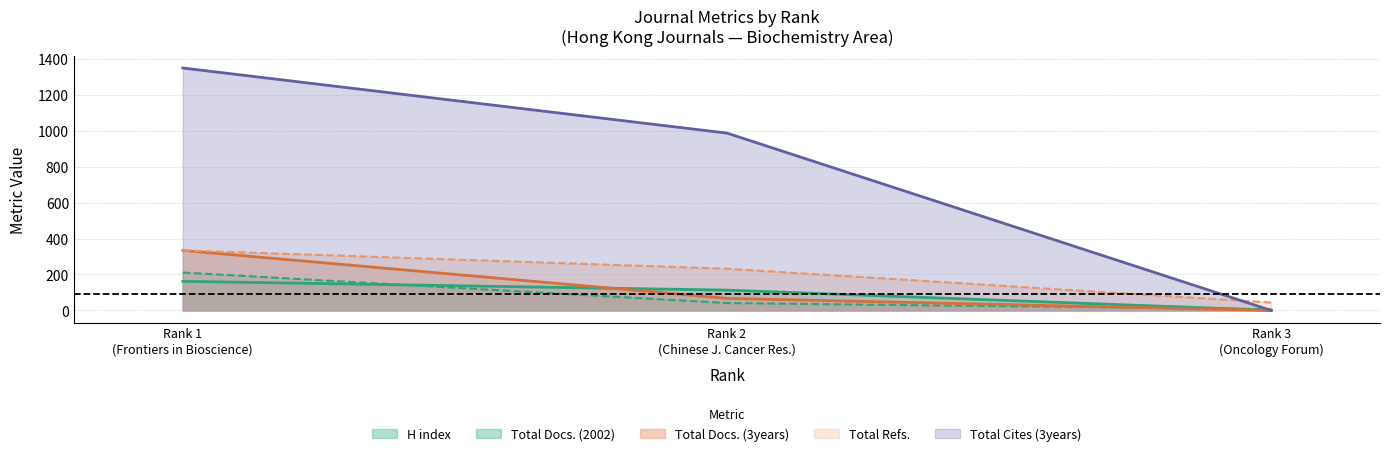

Which series has the largest total across all categories?

Total Cites (3years)